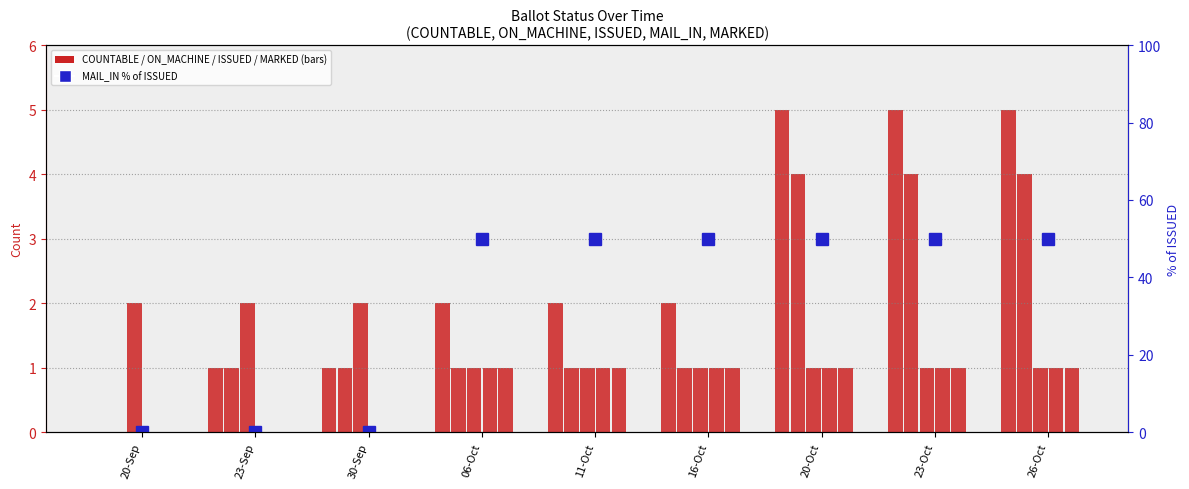

At which label is MAIL_IN closest to 0?

20-Sep